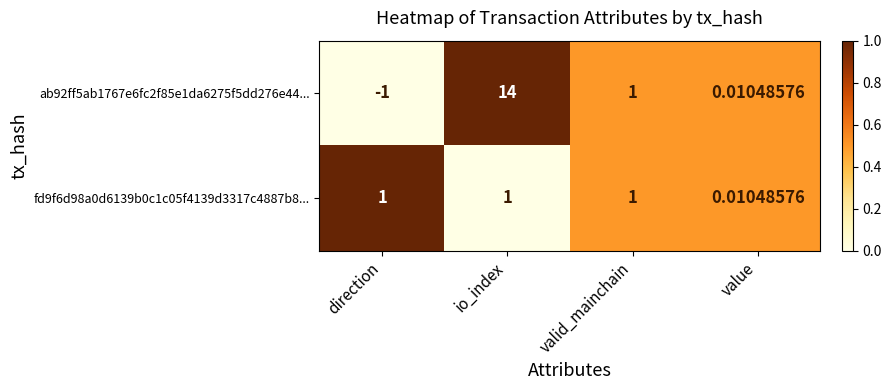

How many data points does each series have?

4